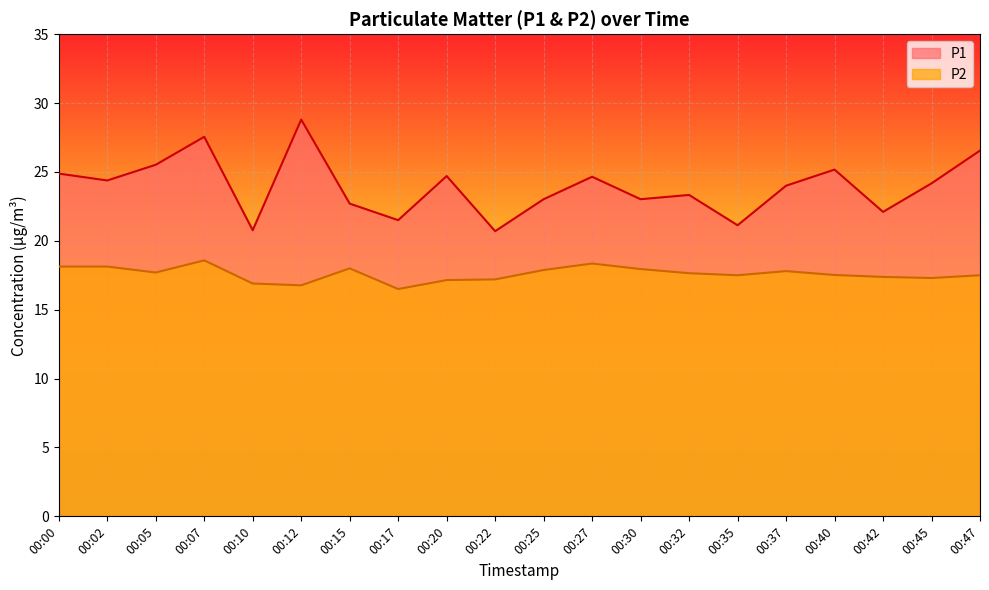

How many interior local peaks does the P2 series have?

4